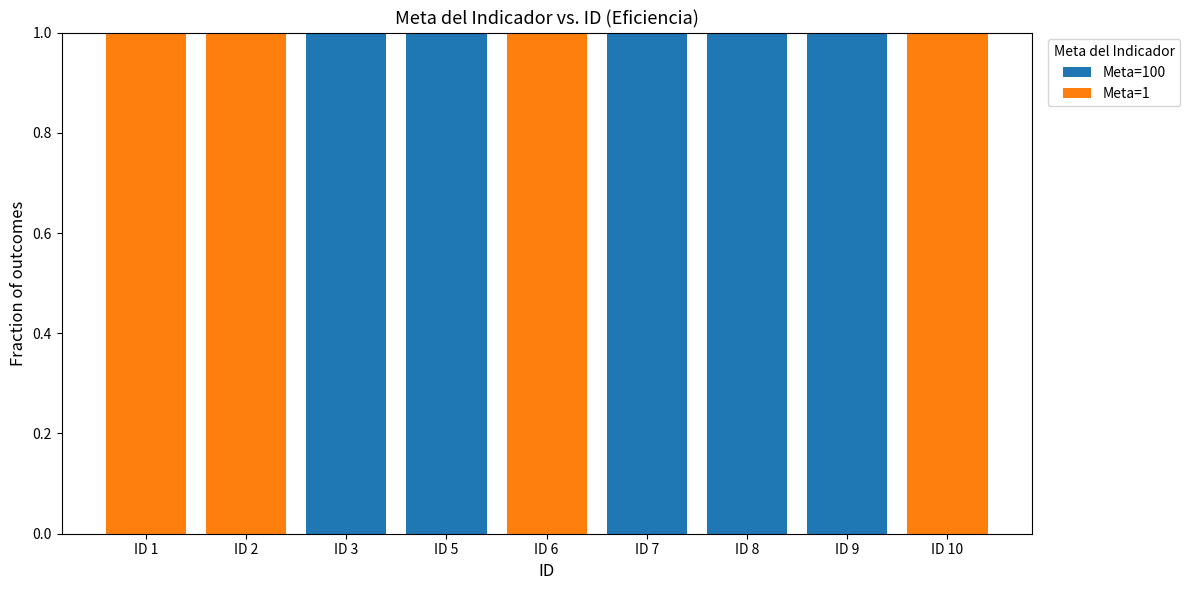

What is the approximate value of Meta=1 at ID 6?

1